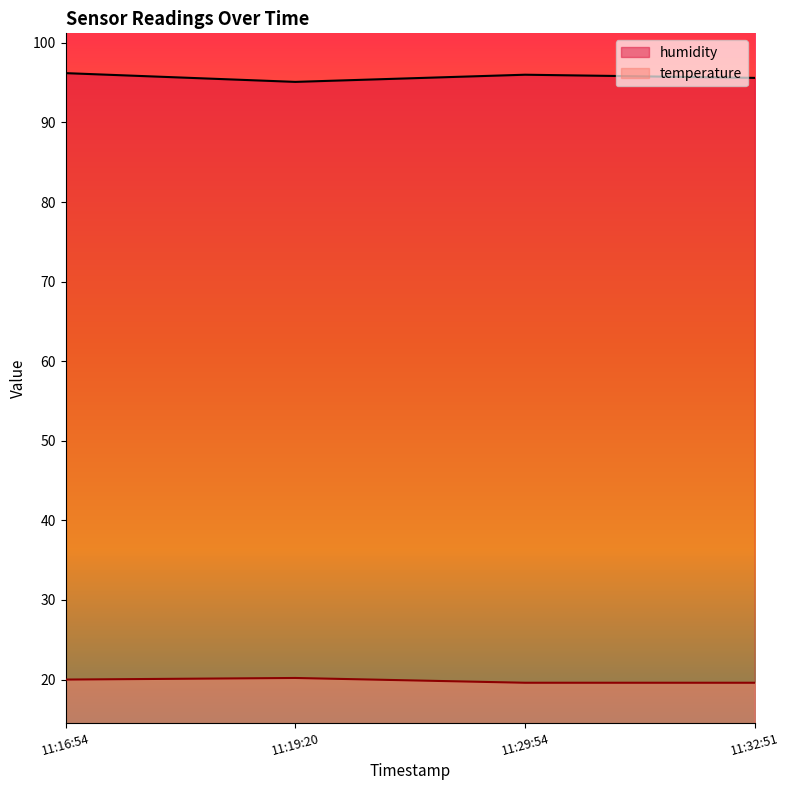

What is the spread (max minus min) of values at 11:19:20?

74.9